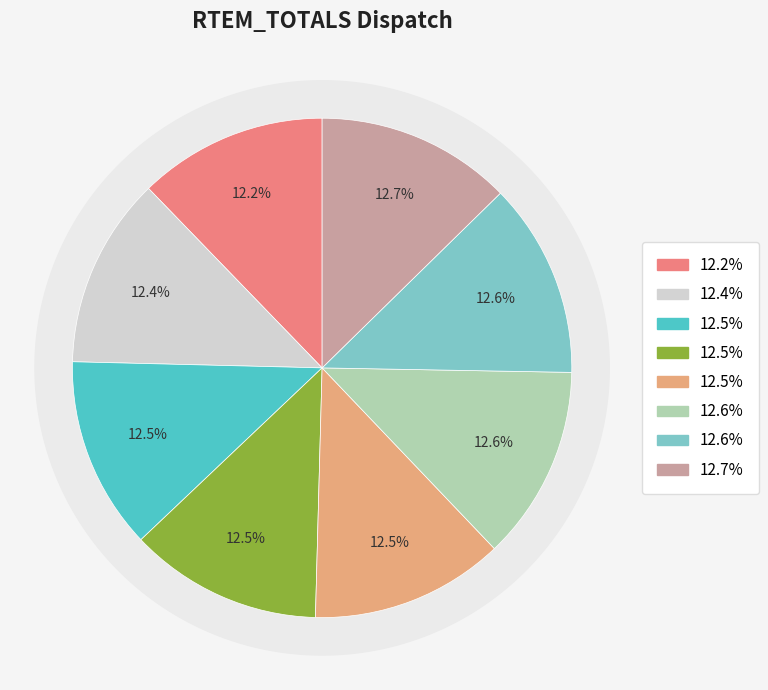

Which has a higher value, 14345.6 or 14489.2?

14489.2